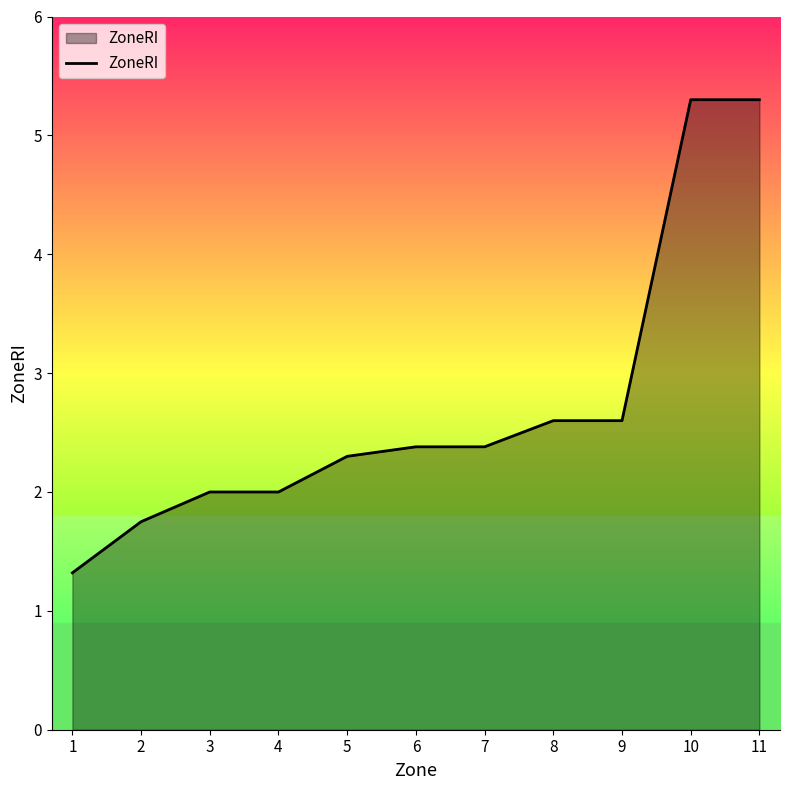

Does the chart have visible grid lines?

No